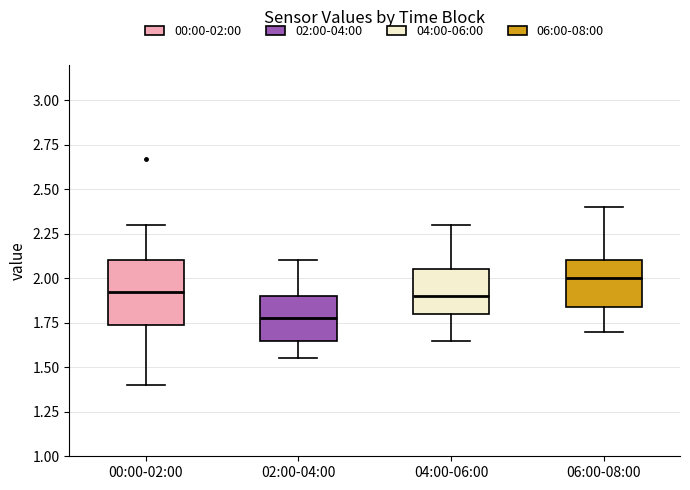

Which box has the highest median line?

06:00-08:00